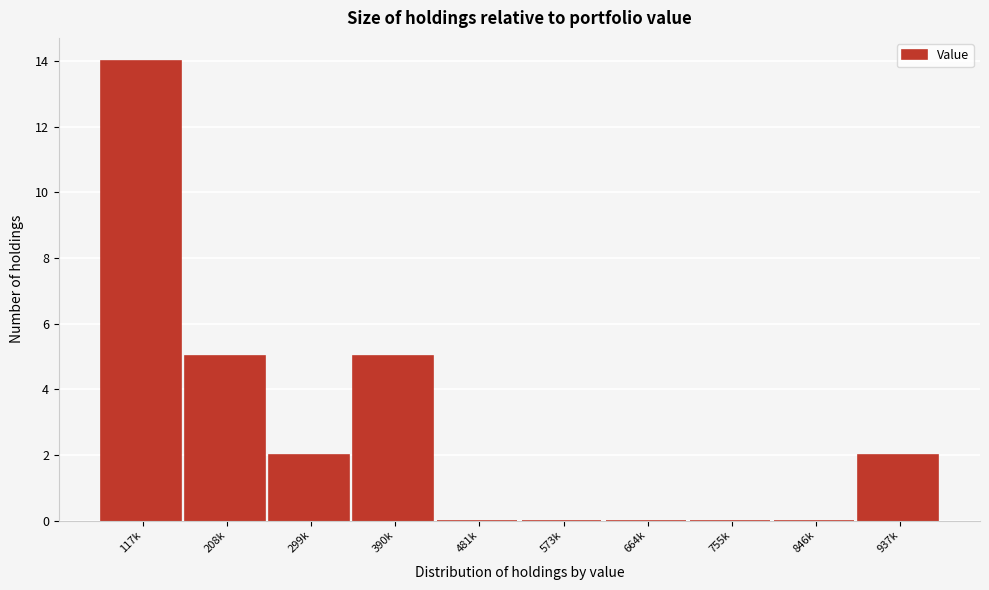

Reading left to right, transcribe all the data shown in this chart.

117k=14	208k=5	299k=2	390k=5	481k=0	573k=0	664k=0	755k=0	846k=0	937k=2